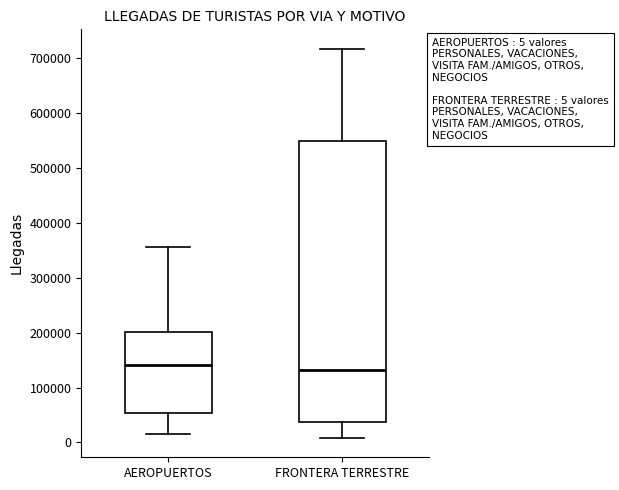

Which box is the tallest, from its lower edge to its upper edge?

FRONTERA TERRESTRE